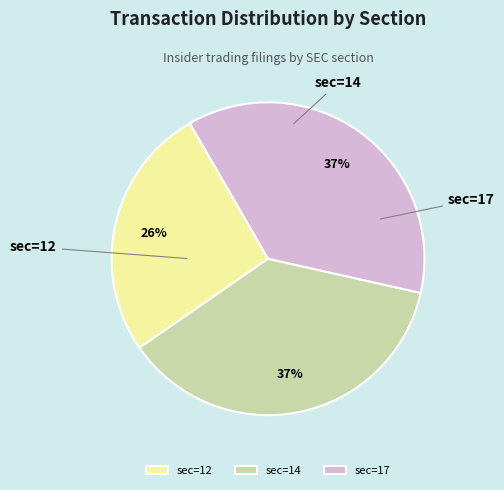

Which category has the smallest portion of the pie?

sec=12